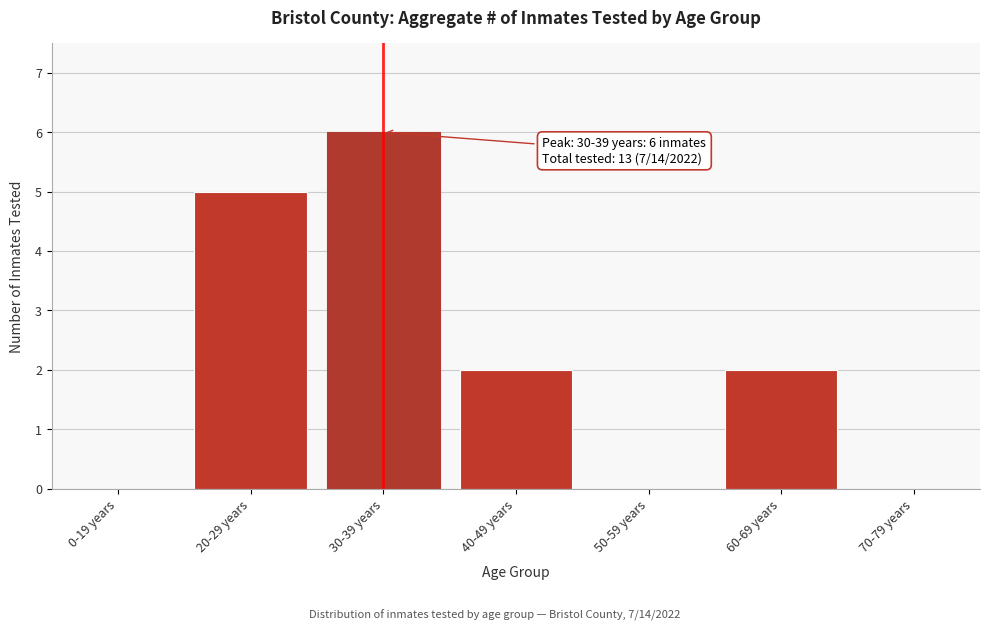

Reading left to right, what are all the values shown in this chart?

0-19 years=0	20-29 years=5	30-39 years=6	40-49 years=2	50-59 years=0	60-69 years=2	70-79 years=0